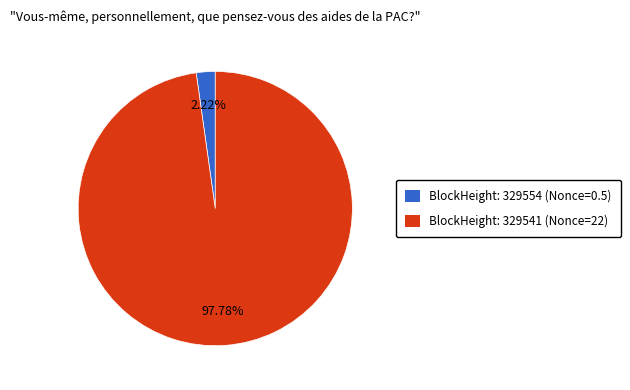

Does any single category account for the majority?

Yes